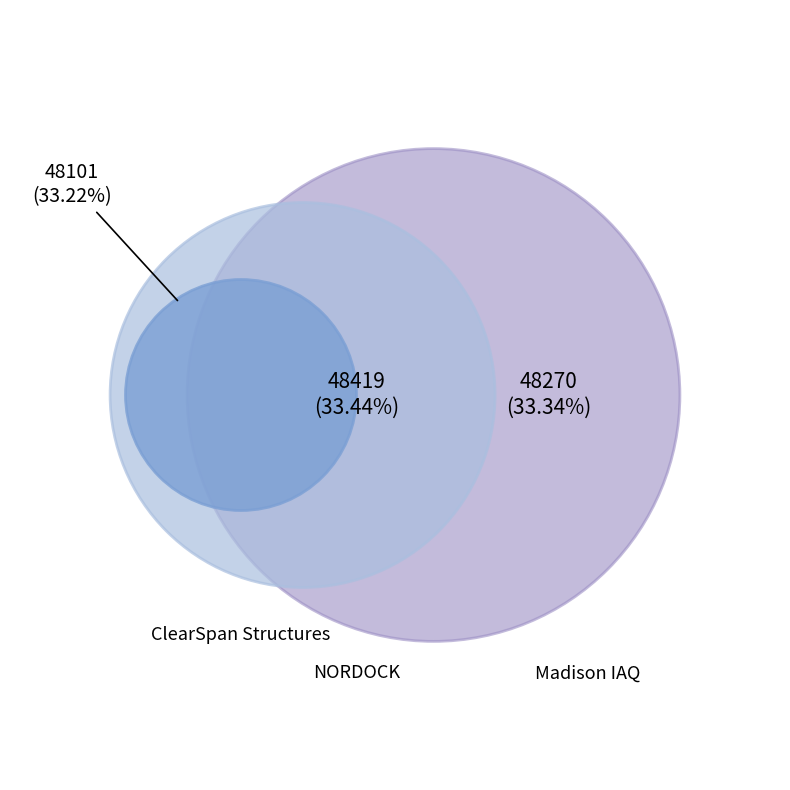

What portion of the pie excludes NORDOCK?

66.6%